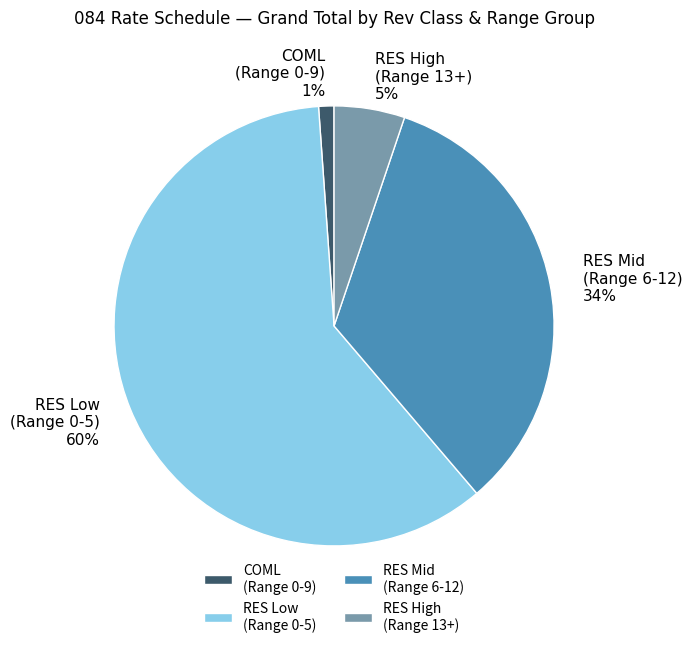

What is the largest slice in the pie chart?

RES Low (Range 0-5)